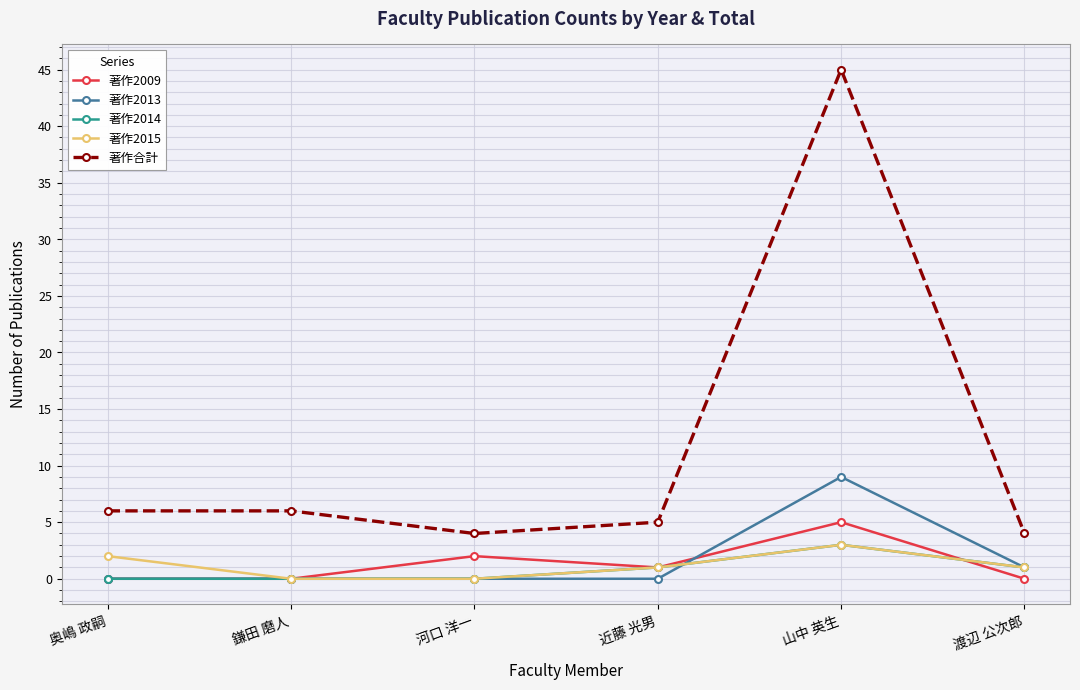

Where is the first local minimum for 著作合計?

河口 洋一